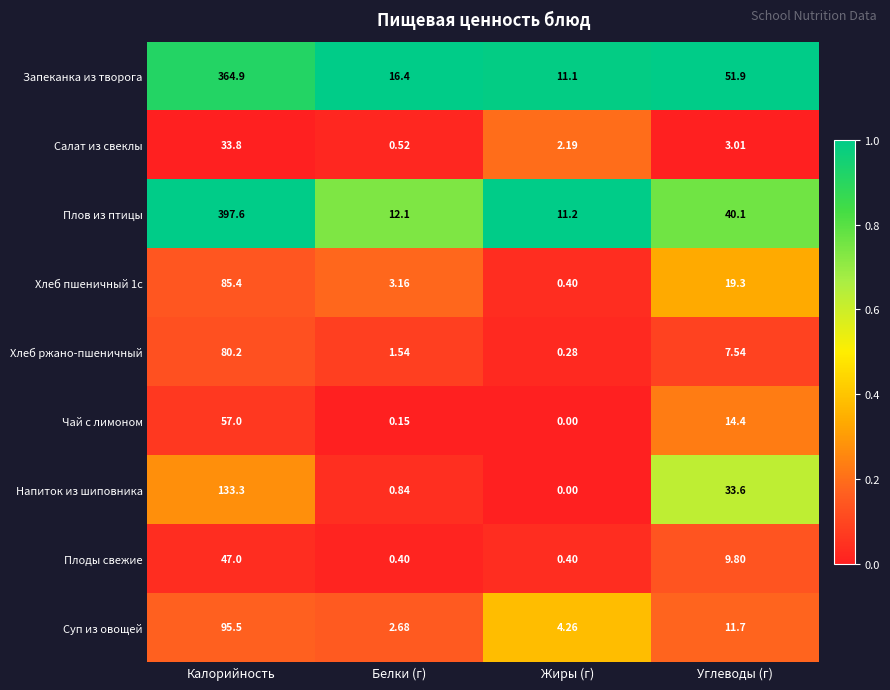

At which label does Чай с лимоном first exceed 14?

Калорийность